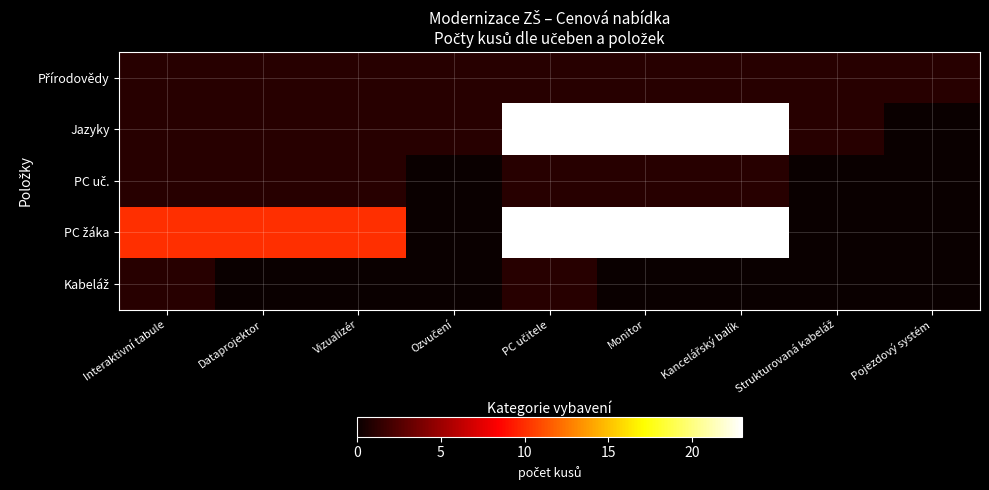

What is the total value across all series at Dataprojektor?

13